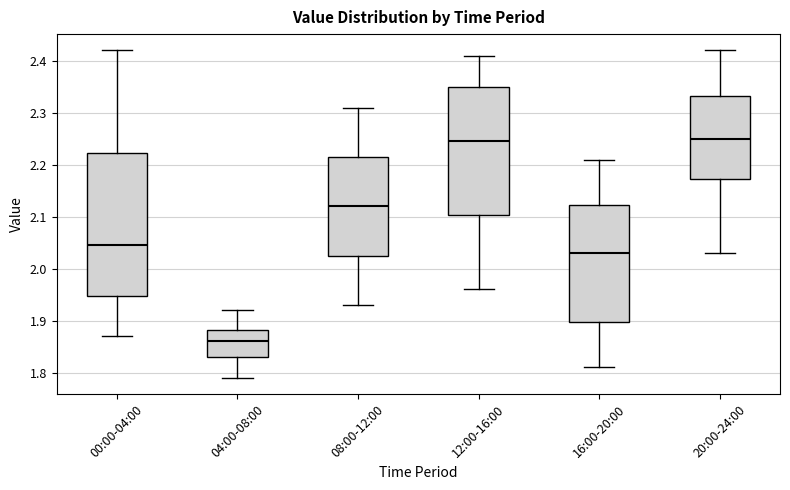

Which box is the tallest, from its lower edge to its upper edge?

00:00-04:00